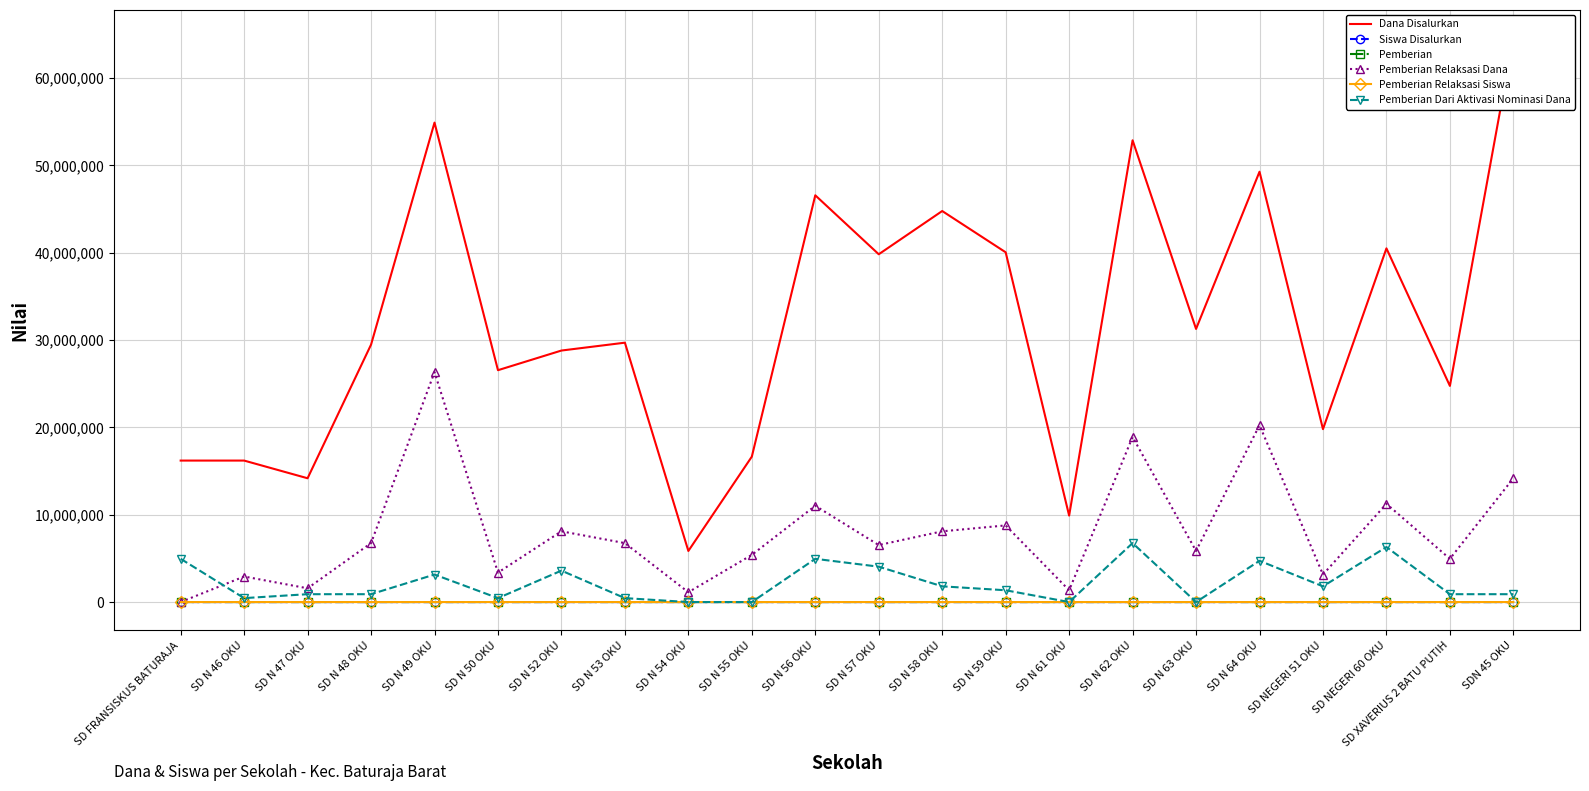

Reading left to right, transcribe all the data shown in this chart.

Dana Disalurkan: SD FRANSISKUS BATURAJA=16200000	SD N 46 OKU=16200000	SD N 47 OKU=14175000	SD N 48 OKU=29475000	SD N 49 OKU=54900000	SD N 50 OKU=26550000	SD N 52 OKU=28800000	SD N 53 OKU=29700000	SD N 54 OKU=5850000	SD N 55 OKU=16650000	SD N 56 OKU=46575000	SD N 57 OKU=39825000	SD N 58 OKU=44775000	SD N 59 OKU=40050000	SD N 61 OKU=9900000	SD N 62 OKU=52875000	SD N 63 OKU=31275000	SD N 64 OKU=49275000	SD NEGERI 51 OKU=19800000	SD NEGERI 60 OKU=40500000	SD XAVERIUS 2 BATU PUTIH=24750000	SDN 45 OKU=64575000
Siswa Disalurkan: SD FRANSISKUS BATURAJA=36	SD N 46 OKU=42	SD N 47 OKU=34	SD N 48 OKU=68	SD N 49 OKU=147	SD N 50 OKU=66	SD N 52 OKU=71	SD N 53 OKU=70	SD N 54 OKU=14	SD N 55 OKU=42	SD N 56 OKU=117	SD N 57 OKU=93	SD N 58 OKU=111	SD N 59 OKU=106	SD N 61 OKU=25	SD N 62 OKU=136	SD N 63 OKU=82	SD N 64 OKU=120	SD NEGERI 51 OKU=47	SD NEGERI 60 OKU=97	SD XAVERIUS 2 BATU PUTIH=59	SDN 45 OKU=155
Pemberian: SD FRANSISKUS BATURAJA=25	SD N 46 OKU=31	SD N 47 OKU=26	SD N 48 OKU=49	SD N 49 OKU=58	SD N 50 OKU=53	SD N 52 OKU=39	SD N 53 OKU=50	SD N 54 OKU=11	SD N 55 OKU=28	SD N 56 OKU=72	SD N 57 OKU=67	SD N 58 OKU=79	SD N 59 OKU=74	SD N 61 OKU=21	SD N 62 OKU=64	SD N 63 OKU=62	SD N 64 OKU=56	SD NEGERI 51 OKU=34	SD NEGERI 60 OKU=52	SD XAVERIUS 2 BATU PUTIH=43	SDN 45 OKU=112
Pemberian Relaksasi Dana: SD FRANSISKUS BATURAJA=0	SD N 46 OKU=2925000	SD N 47 OKU=1575000	SD N 48 OKU=6750000	SD N 49 OKU=26325000	SD N 50 OKU=3375000	SD N 52 OKU=8100000	SD N 53 OKU=6750000	SD N 54 OKU=1125000	SD N 55 OKU=5400000	SD N 56 OKU=11025000	SD N 57 OKU=6525000	SD N 58 OKU=8100000	SD N 59 OKU=8775000	SD N 61 OKU=1350000	SD N 62 OKU=18900000	SD N 63 OKU=5850000	SD N 64 OKU=20250000	SD NEGERI 51 OKU=3150000	SD NEGERI 60 OKU=11250000	SD XAVERIUS 2 BATU PUTIH=4950000	SDN 45 OKU=14175000
Pemberian Relaksasi Siswa: SD FRANSISKUS BATURAJA=0	SD N 46 OKU=10	SD N 47 OKU=6	SD N 48 OKU=17	SD N 49 OKU=82	SD N 50 OKU=12	SD N 52 OKU=24	SD N 53 OKU=19	SD N 54 OKU=3	SD N 55 OKU=14	SD N 56 OKU=34	SD N 57 OKU=17	SD N 58 OKU=28	SD N 59 OKU=28	SD N 61 OKU=4	SD N 62 OKU=57	SD N 63 OKU=20	SD N 64 OKU=53	SD NEGERI 51 OKU=9	SD NEGERI 60 OKU=31	SD XAVERIUS 2 BATU PUTIH=14	SDN 45 OKU=41
Pemberian Dari Aktivasi Nominasi Dana: SD FRANSISKUS BATURAJA=4950000	SD N 46 OKU=450000	SD N 47 OKU=900000	SD N 48 OKU=900000	SD N 49 OKU=3150000	SD N 50 OKU=450000	SD N 52 OKU=3600000	SD N 53 OKU=450000	SD N 54 OKU=0	SD N 55 OKU=0	SD N 56 OKU=4950000	SD N 57 OKU=4050000	SD N 58 OKU=1800000	SD N 59 OKU=1350000	SD N 61 OKU=0	SD N 62 OKU=6750000	SD N 63 OKU=0	SD N 64 OKU=4725000	SD NEGERI 51 OKU=1800000	SD NEGERI 60 OKU=6300000	SD XAVERIUS 2 BATU PUTIH=900000	SDN 45 OKU=900000